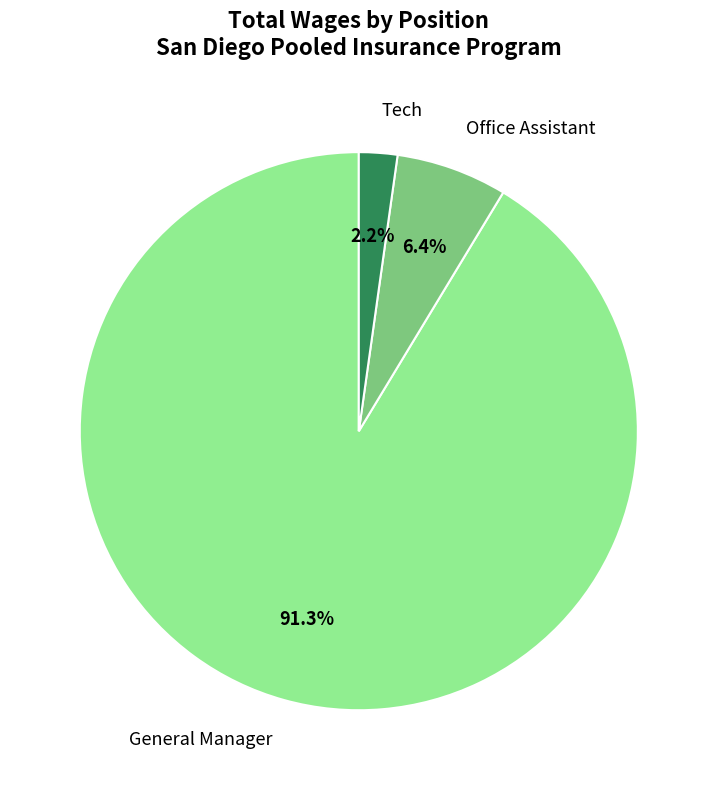

Rank the categories by value from highest to lowest.

General Manager, Office Assistant, Tech